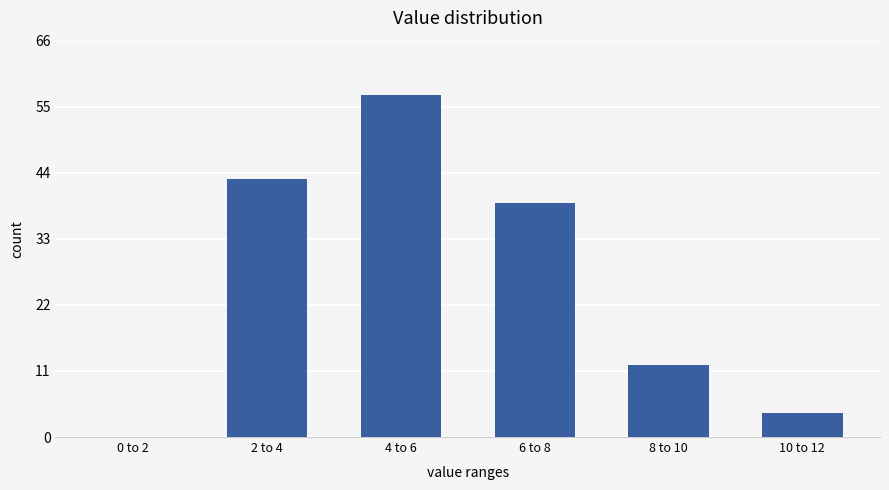

Reading right to left, what are all the values shown in this chart?

10 to 12=4	8 to 10=12	6 to 8=39	4 to 6=57	2 to 4=43	0 to 2=0